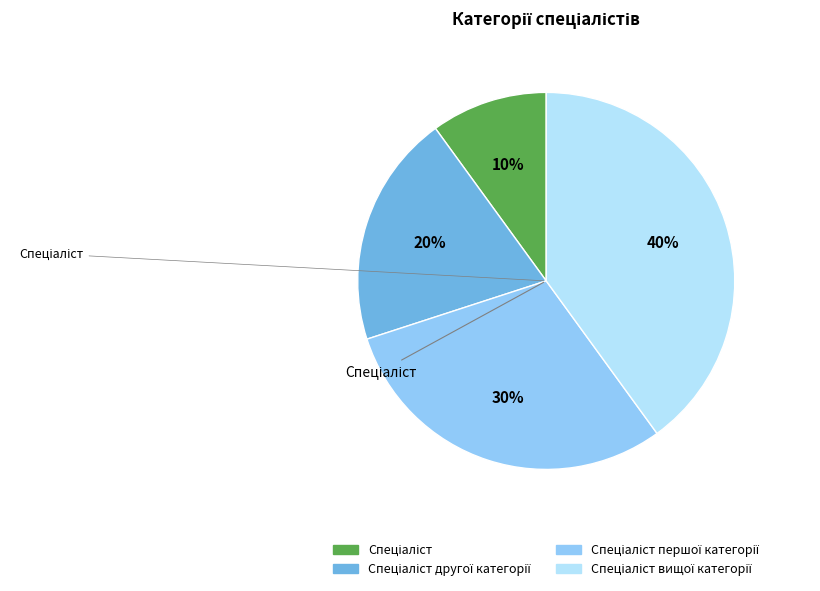

To the nearest percent, what is the difference between the largest and smallest slice percentages?

30%